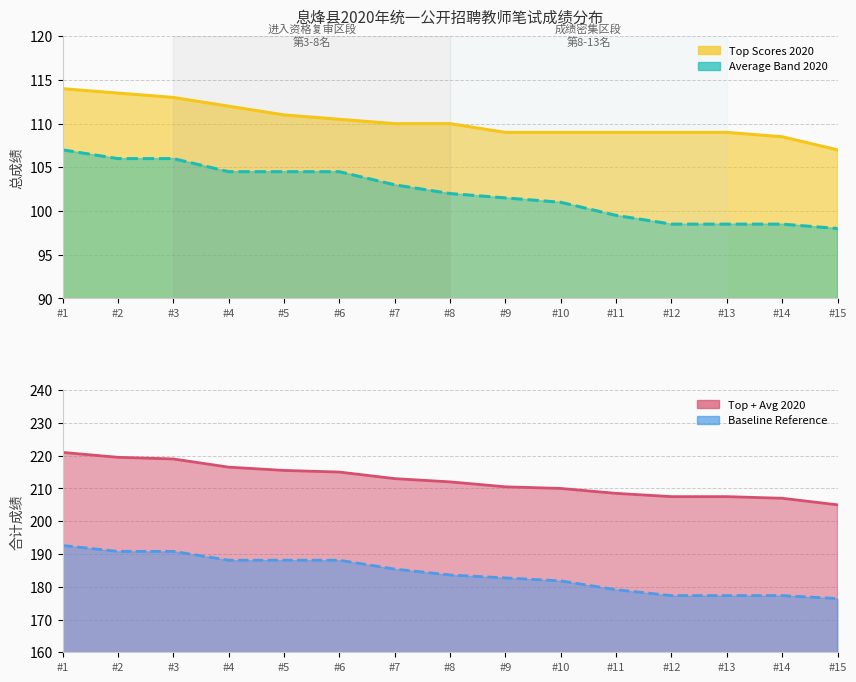

What is the lowest value of the Top+Avg 2020 line series?

205.0